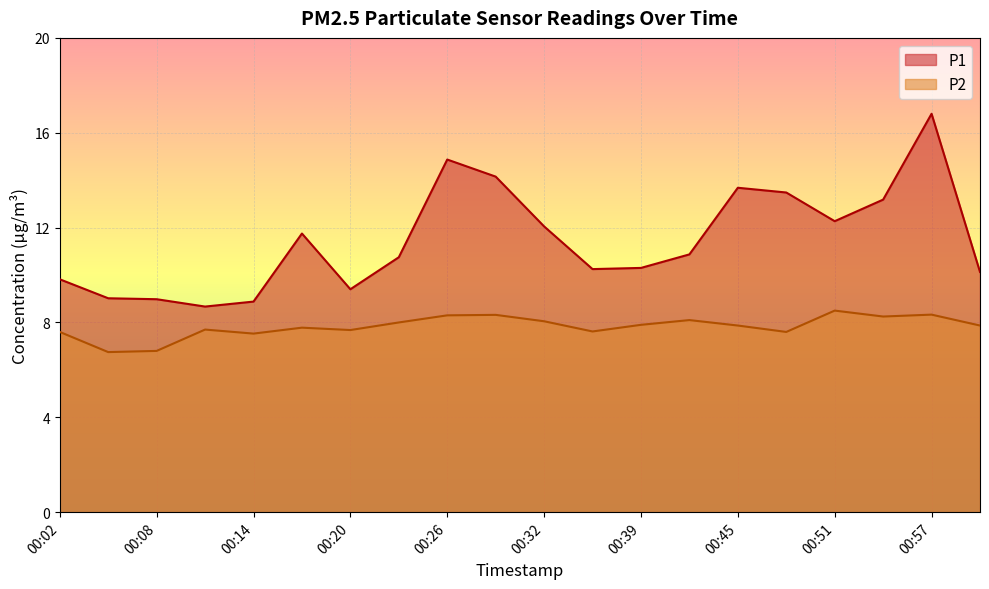

Which series has the widest spread of values?

P1